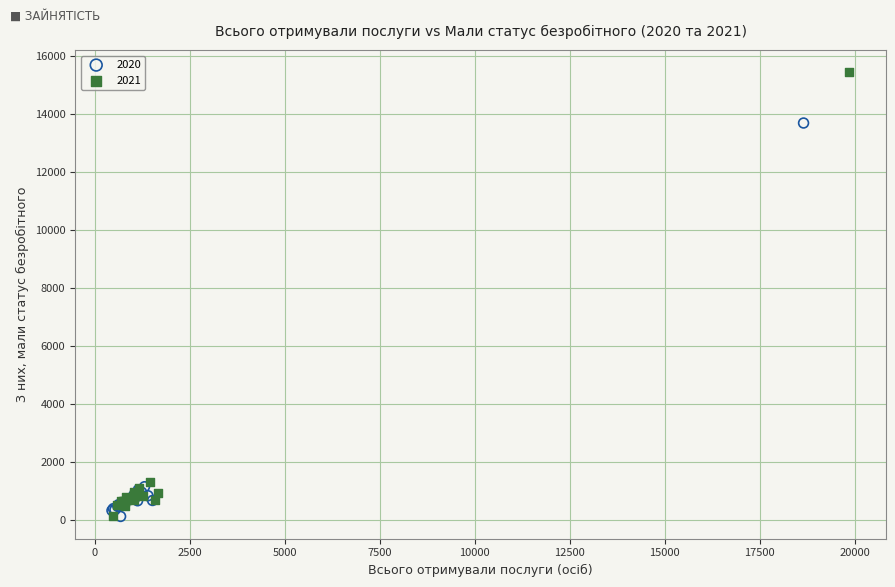

Which series contains the highest Y value?

2021